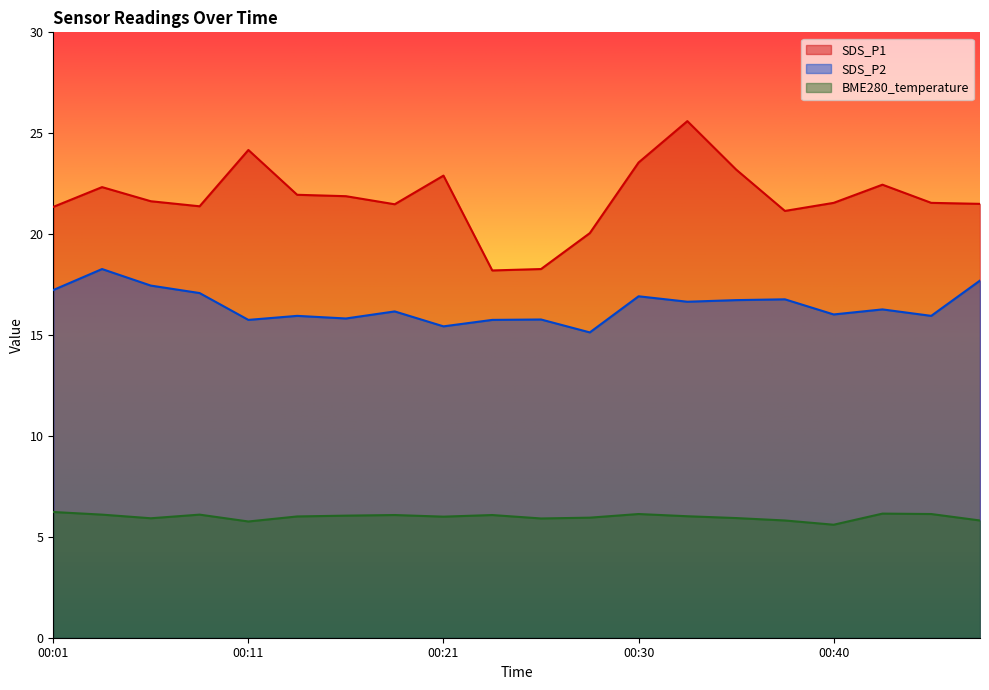

What are all the series names shown in the legend?

SDS_P1, SDS_P2, BME280_temperature